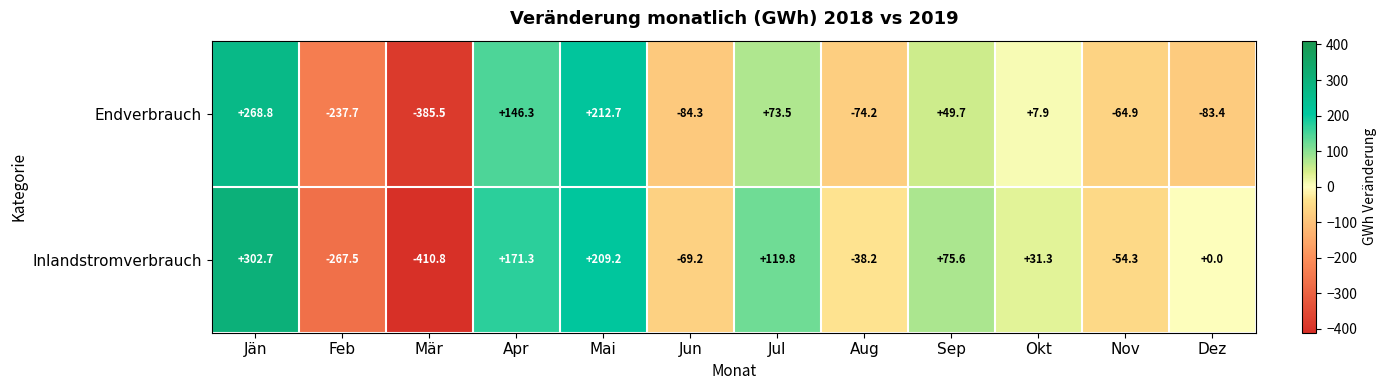

Reading left to right, extract all data points from this chart.

Endverbrauch: Jän=268.8	Feb=-237.7	Mär=-385.5	Apr=146.3	Mai=212.7	Jun=-84.3	Jul=73.5	Aug=-74.2	Sep=49.7	Okt=7.9	Nov=-64.9	Dez=-83.4
Inlandstromverbrauch: Jän=302.7	Feb=-267.5	Mär=-410.8	Apr=171.3	Mai=209.2	Jun=-69.2	Jul=119.8	Aug=-38.2	Sep=75.6	Okt=31.3	Nov=-54.3	Dez=0.0